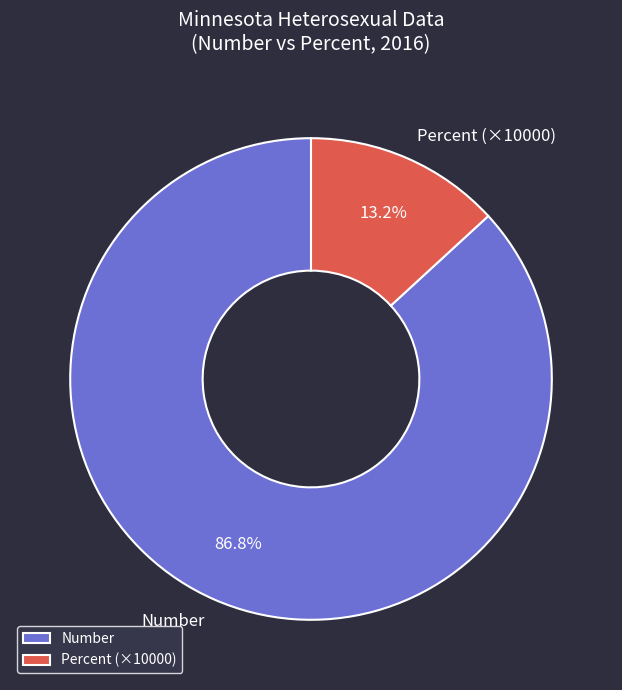

To the nearest percent, what is the average slice percentage?

50%